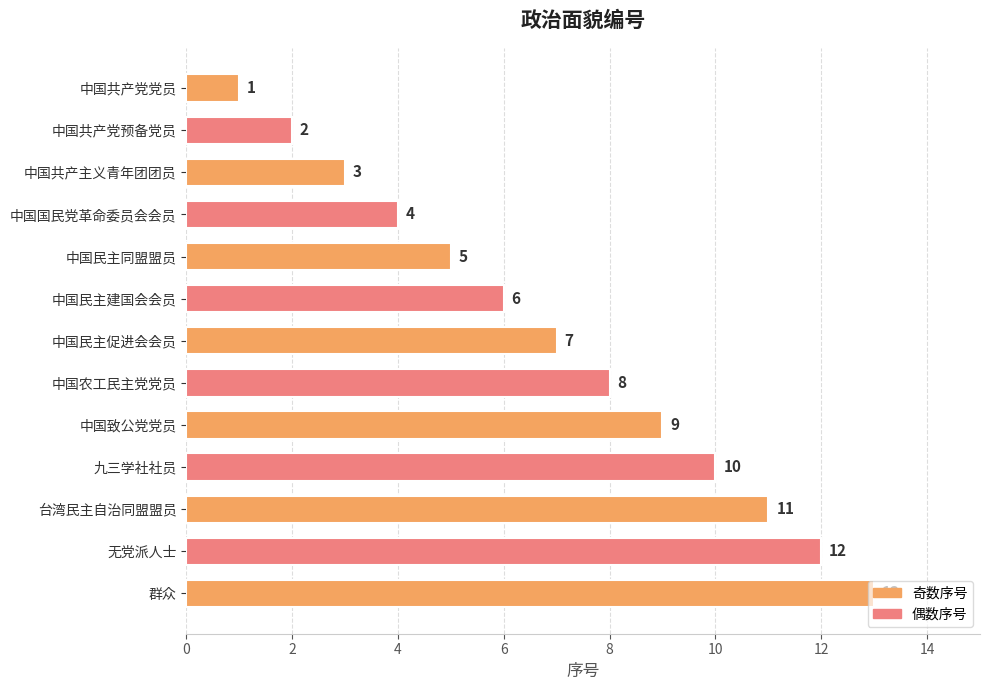

How many distinct data groups are displayed?

1